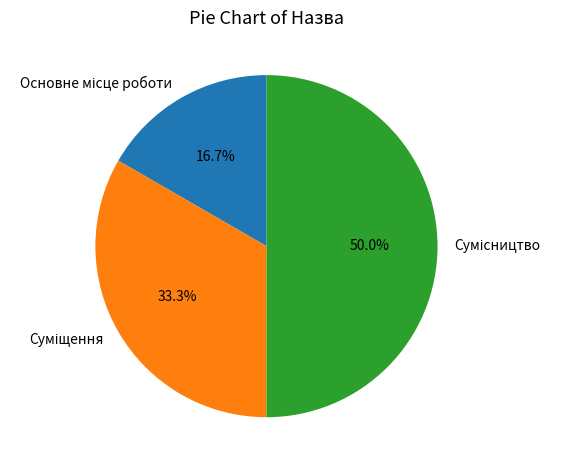

How many segments does this pie chart have?

3